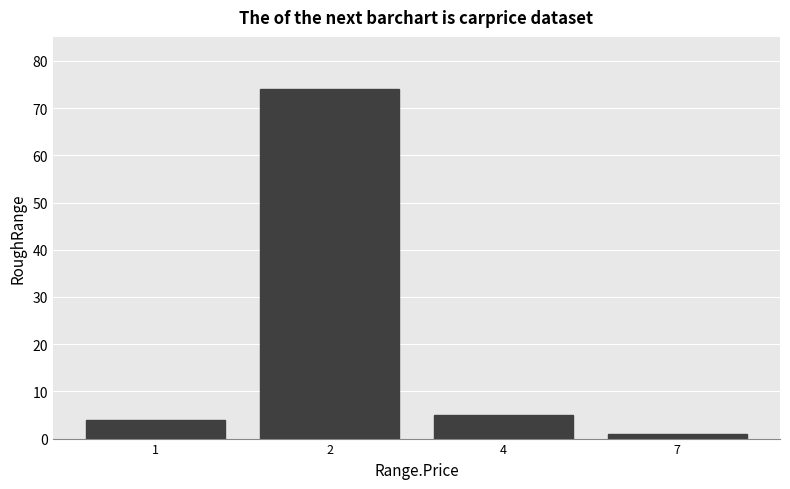

Reading left to right, transcribe all the data shown in this chart.

1=4	2=74	4=5	7=1